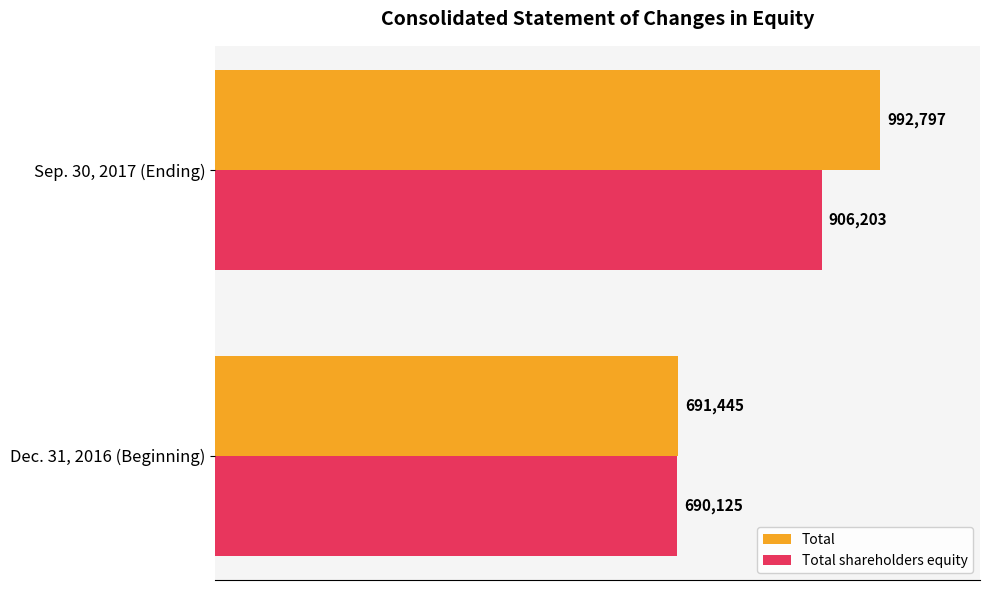

What are all the series names shown in the legend?

Total, Total shareholders equity